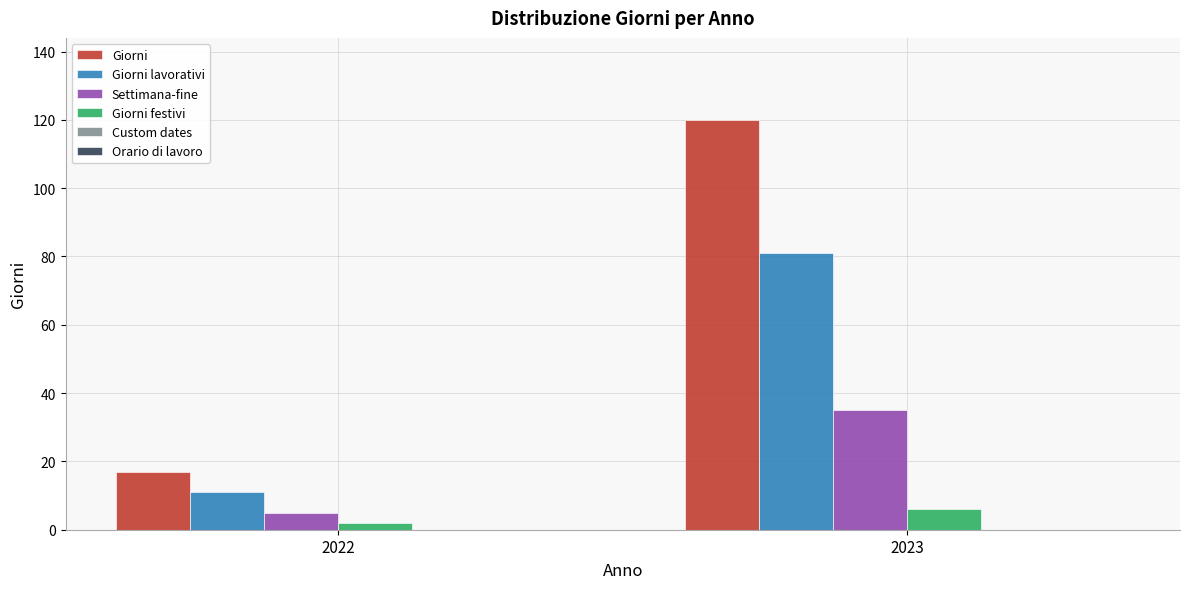

The Giorni lavorativi series shows 140 at 2023. True or false?

False